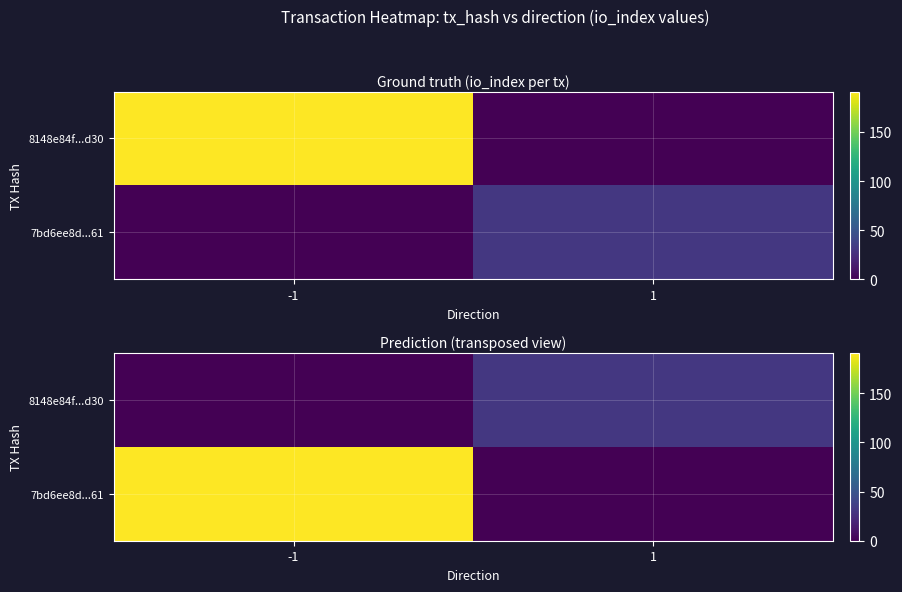

List the labels in order of 8148e84f...d30 value, largest first.

1, -1